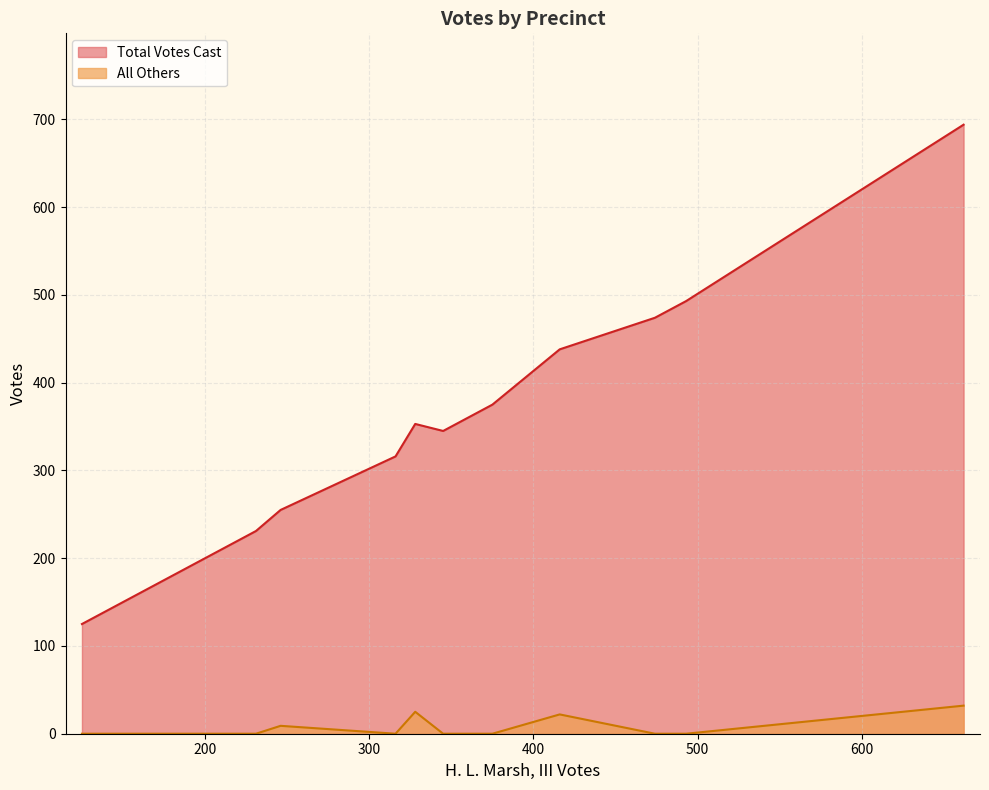

How many positive values does the All Others series have?

4